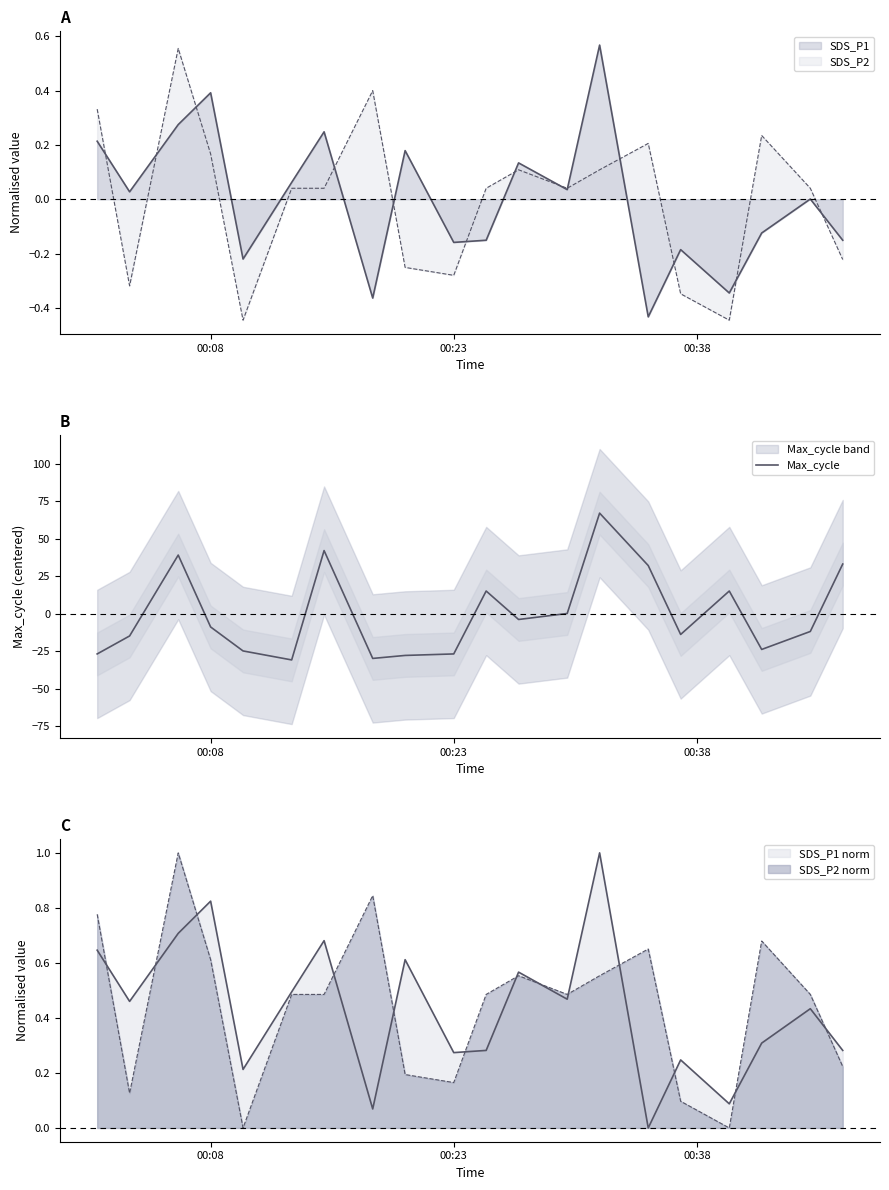

What is the label of the 3rd point from the left?

00:38